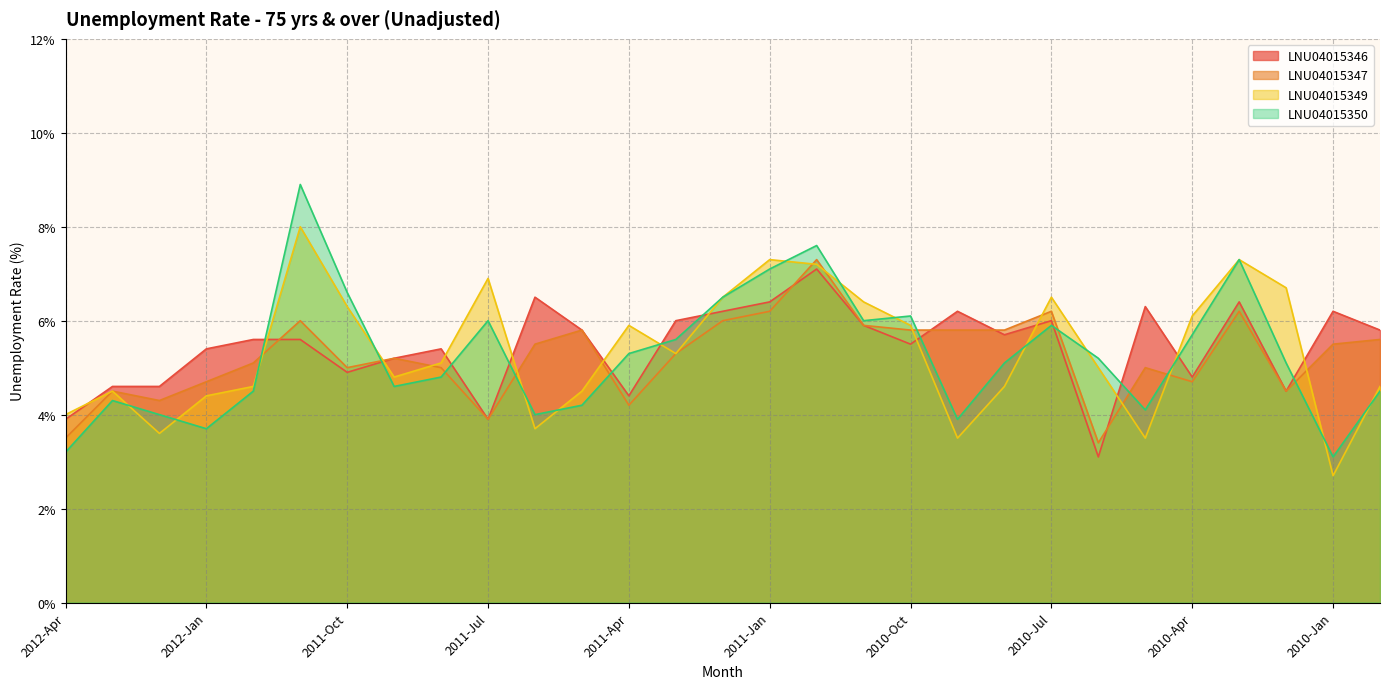

What position from the right is 2010-Apr?

5